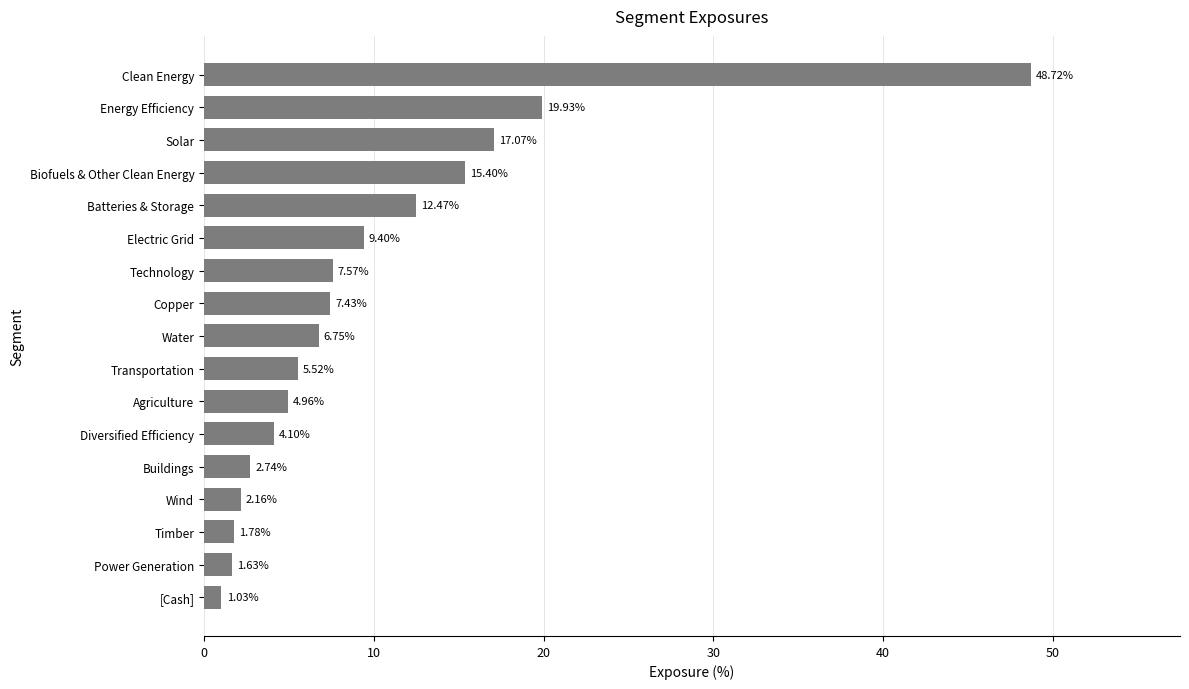

Approximately how many times larger is the value at Copper compared to Power Generation?

4.6